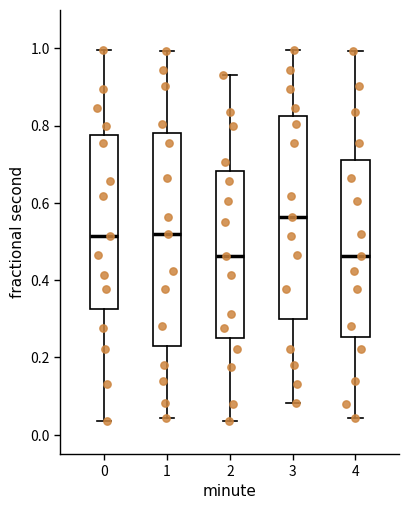

Which box is the tallest, from its lower edge to its upper edge?

1